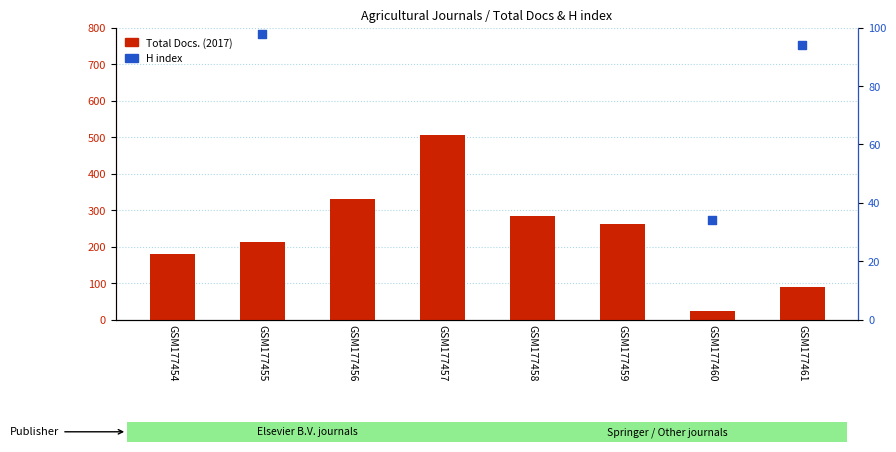

Is the value of H index at GSM177456 greater than the value of Total Docs. (2017) at GSM177457?

No